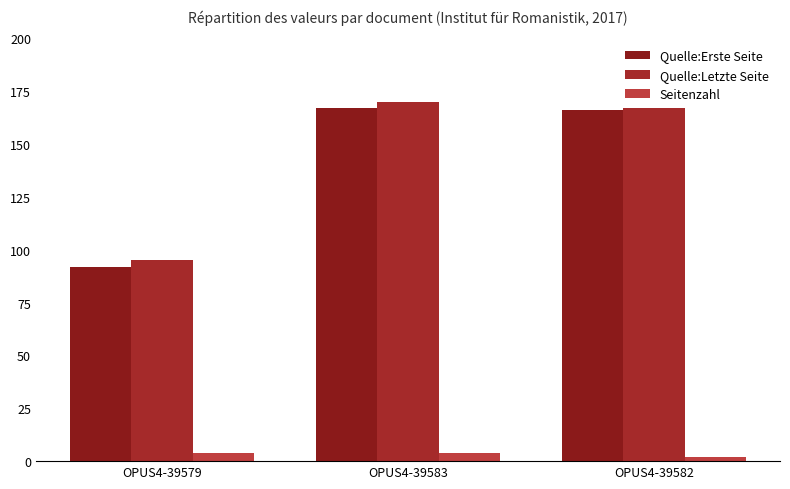

List the series in order of their peak value, highest first.

Quelle:Letzte Seite, Quelle:Erste Seite, Seitenzahl